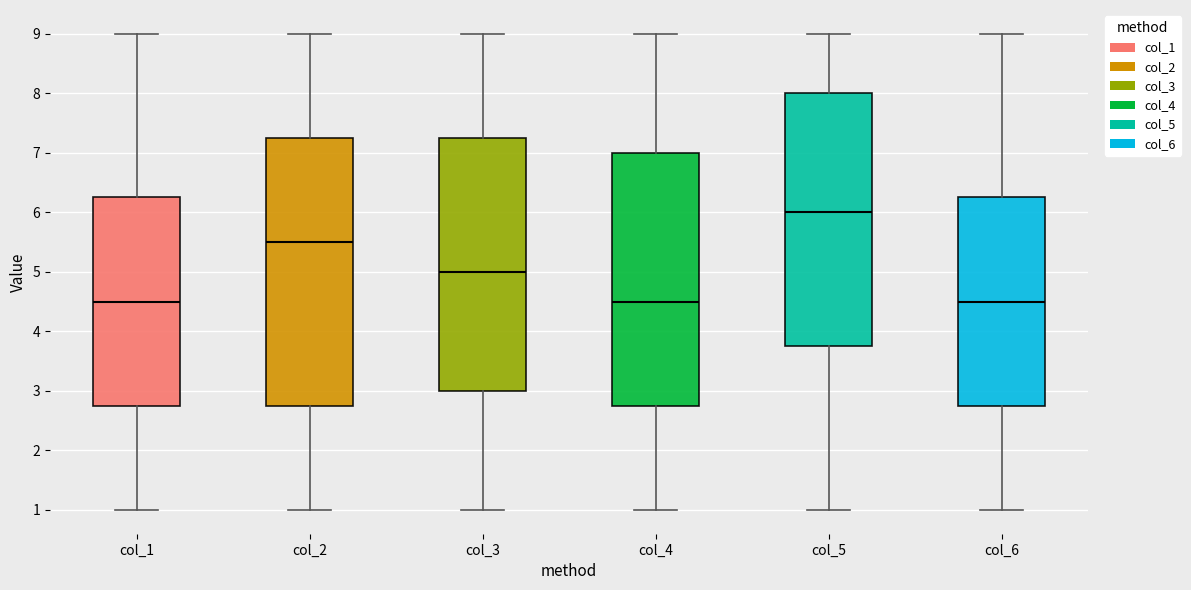

Reading left to right, transcribe this box plot: for each box, give where its median line is, the range the box spans, and where its two whiskers end, as read against the y-axis. The values are not printed on the chart, so give them approximately, as read against the axis.

col_1: median 4.5, box 2.8 to 6.3, whiskers 1.0 to 9.0
col_2: median 5.5, box 2.8 to 7.3, whiskers 1.0 to 9.0
col_3: median 5.0, box 3.0 to 7.3, whiskers 1.0 to 9.0
col_4: median 4.5, box 2.8 to 7.0, whiskers 1.0 to 9.0
col_5: median 6.0, box 3.8 to 8.0, whiskers 1.0 to 9.0
col_6: median 4.5, box 2.8 to 6.3, whiskers 1.0 to 9.0